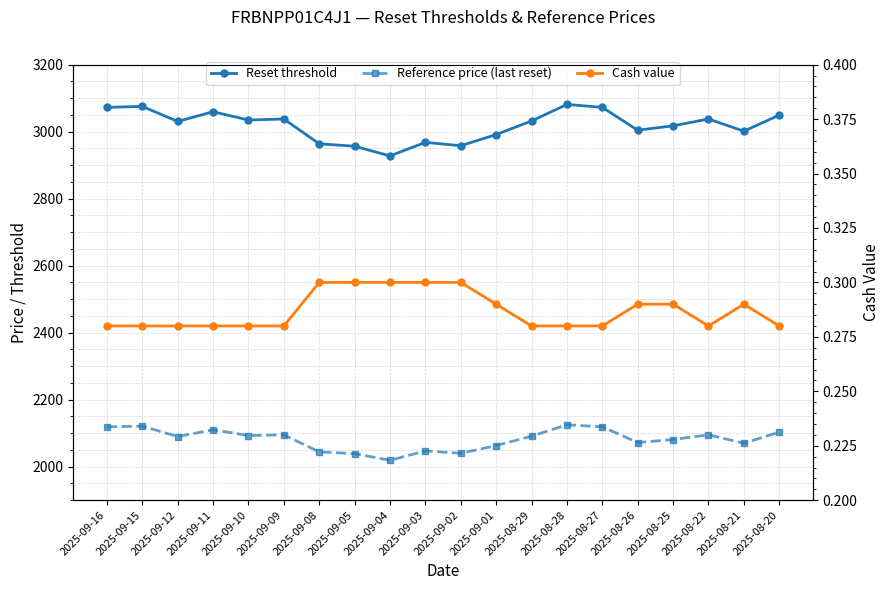

At how many categories does at least one series exceed 1709?

20